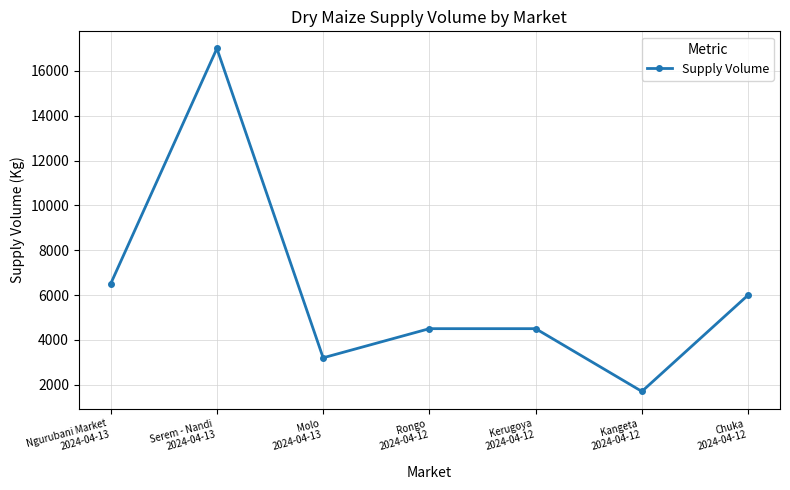

What is the value of the 2nd point from the left?

17000